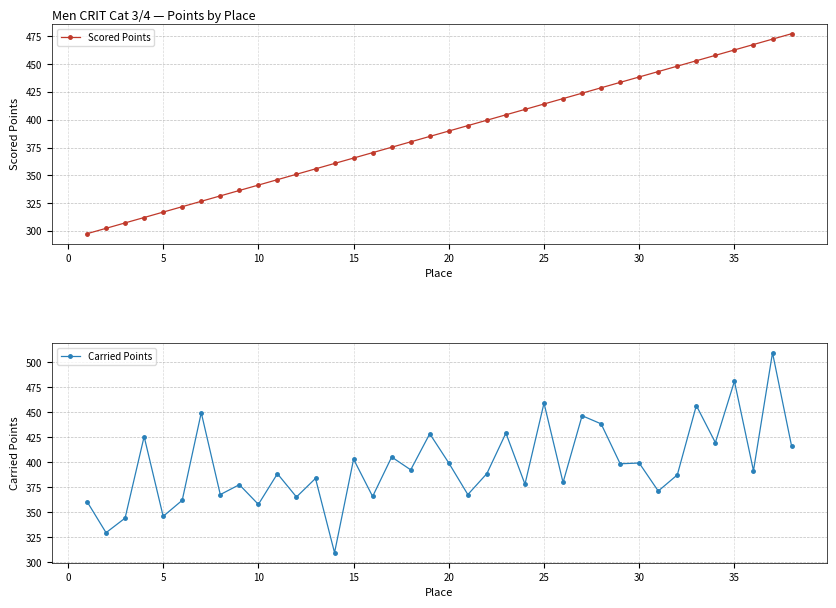

What is the highest value of the Scored Points series?

477.4